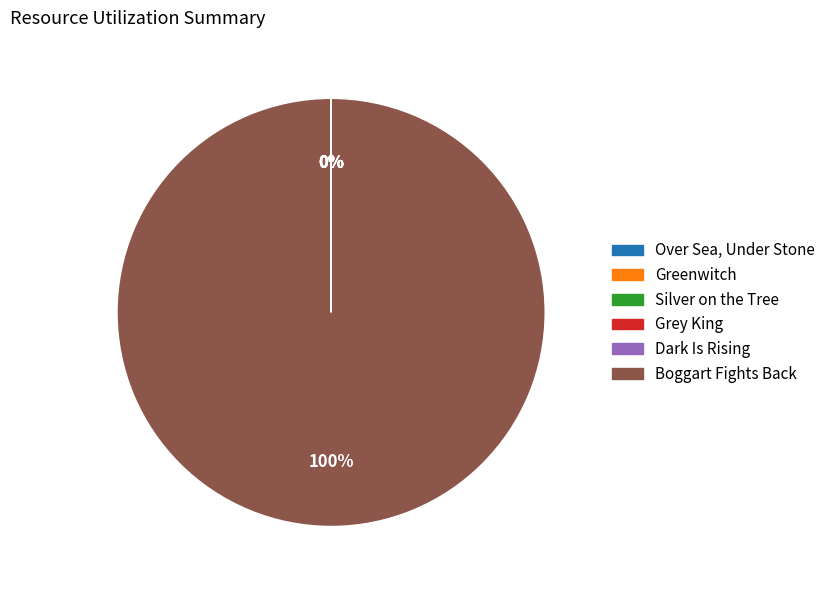

Is it true that Boggart Fights Back is 100% of the pie?

True